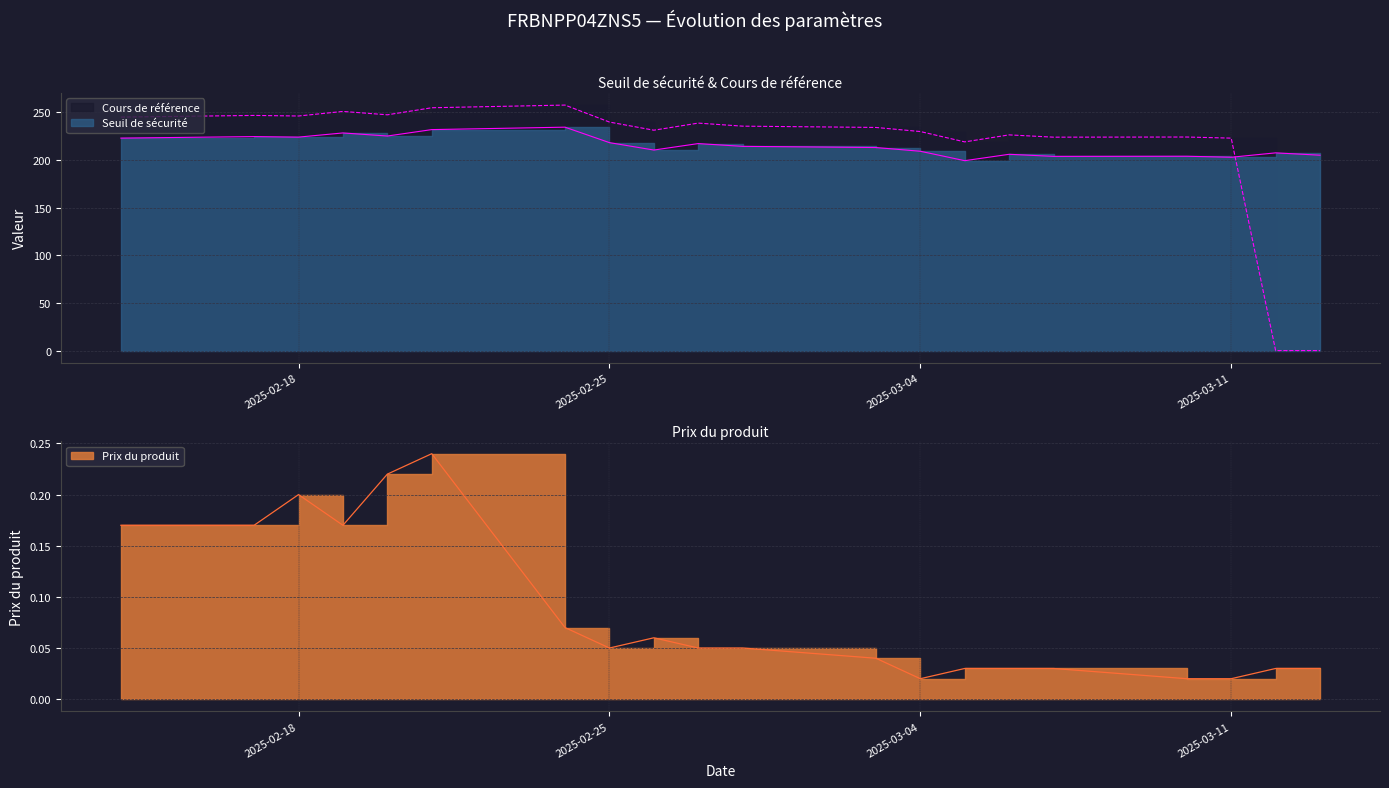

What is the difference between the second highest and second lowest values in the Cours de référence series?

254.6